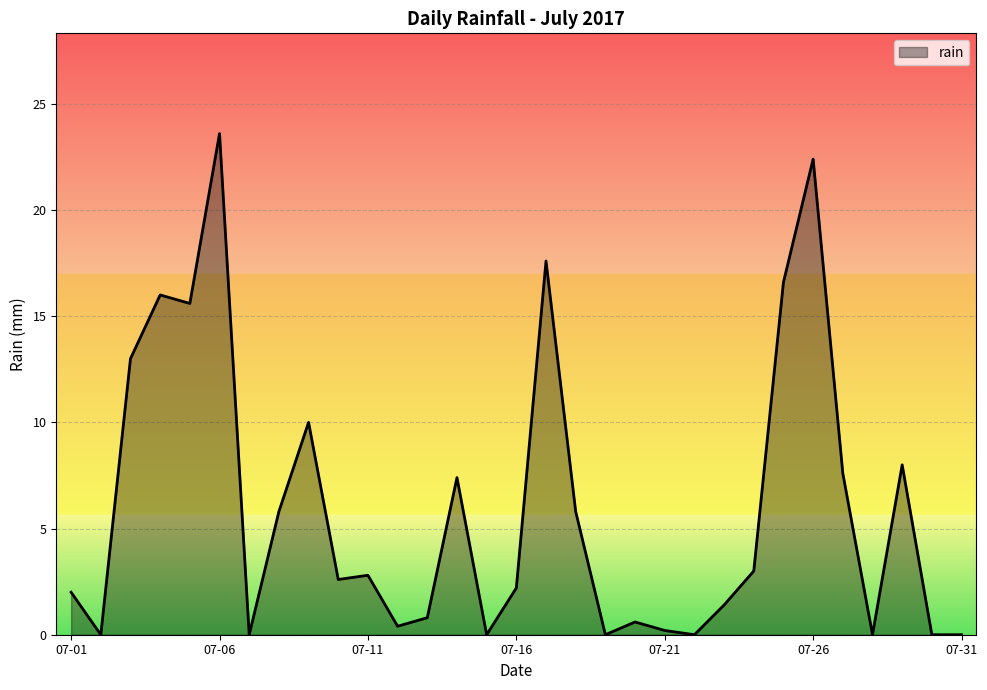

Which label corresponds to the largest value in the chart?

07-06